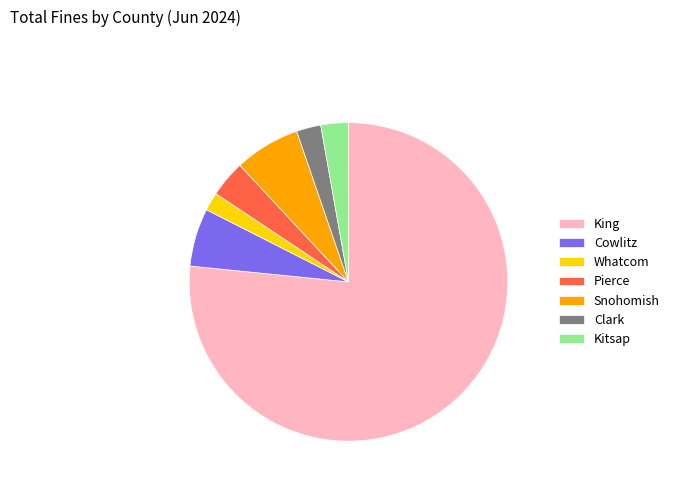

What is the majority slice?

King